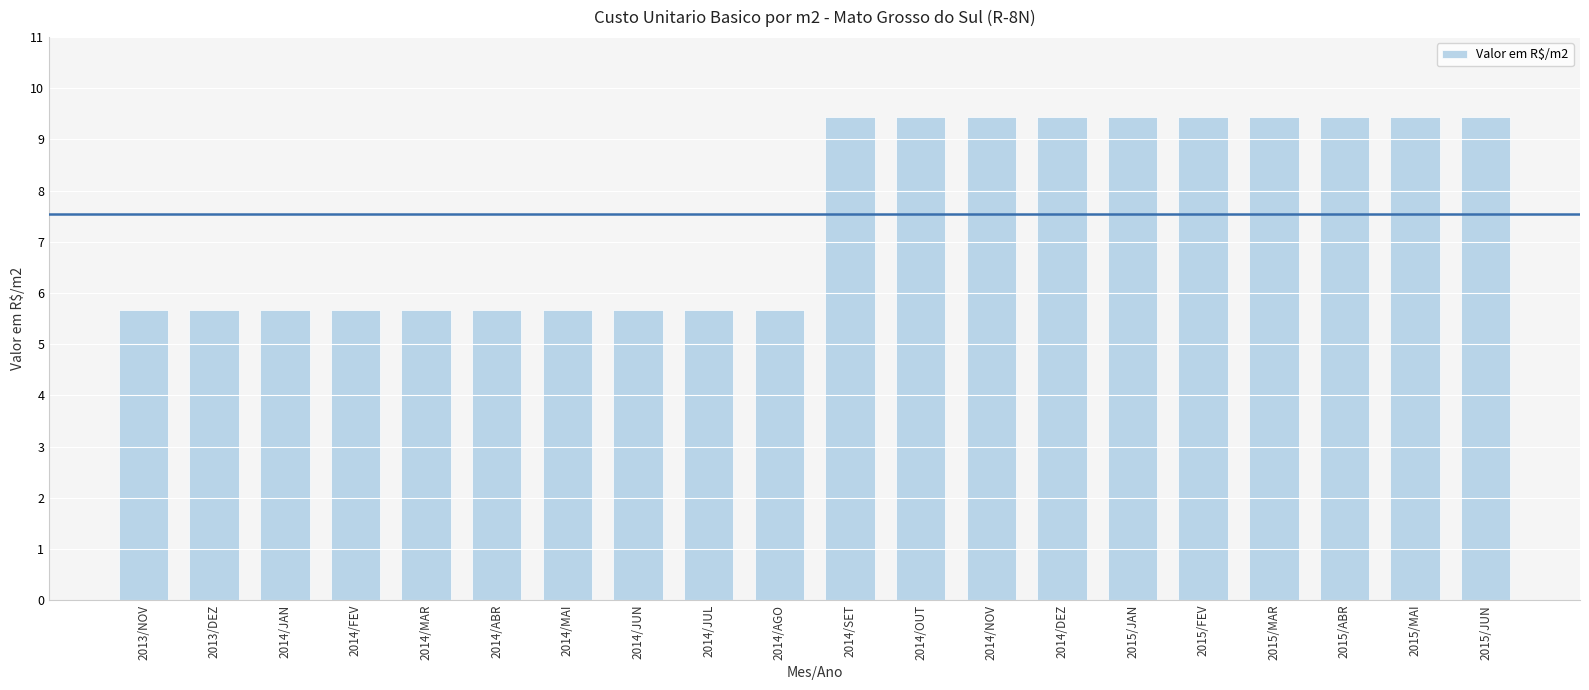

Reading left to right, list all the values displayed in this chart.

2013/NOV=5.7	2013/DEZ=5.7	2014/JAN=5.7	2014/FEV=5.7	2014/MAR=5.7	2014/ABR=5.7	2014/MAI=5.7	2014/JUN=5.7	2014/JUL=5.7	2014/AGO=5.7	2014/SET=9.4	2014/OUT=9.4	2014/NOV=9.4	2014/DEZ=9.4	2015/JAN=9.4	2015/FEV=9.4	2015/MAR=9.4	2015/ABR=9.4	2015/MAI=9.4	2015/JUN=9.4